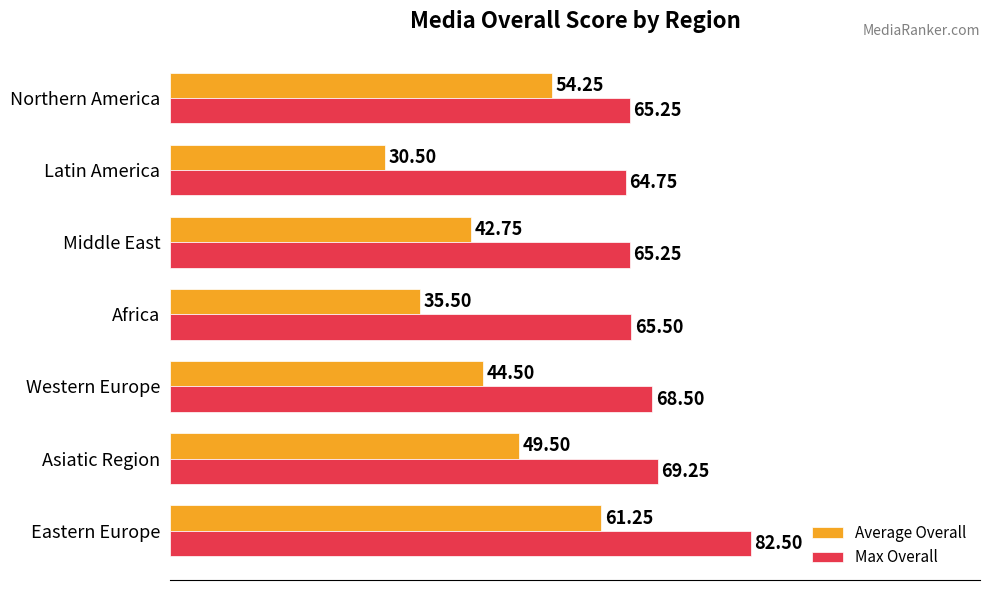

What is the difference between the second highest and minimum values in the Max Overall series?

4.5